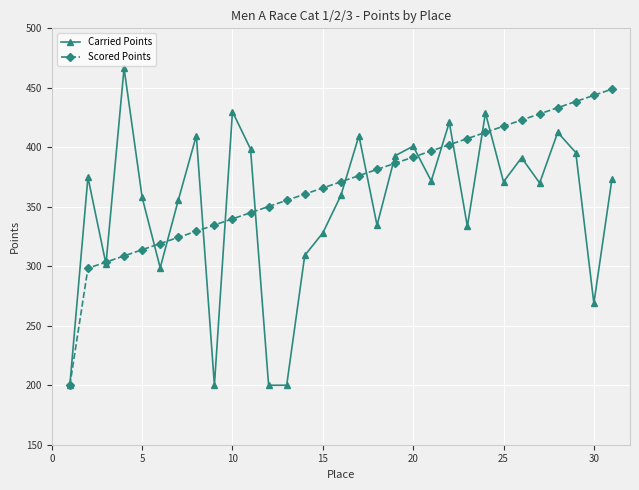

How many interior local peaks does the Carried Points series have?

10